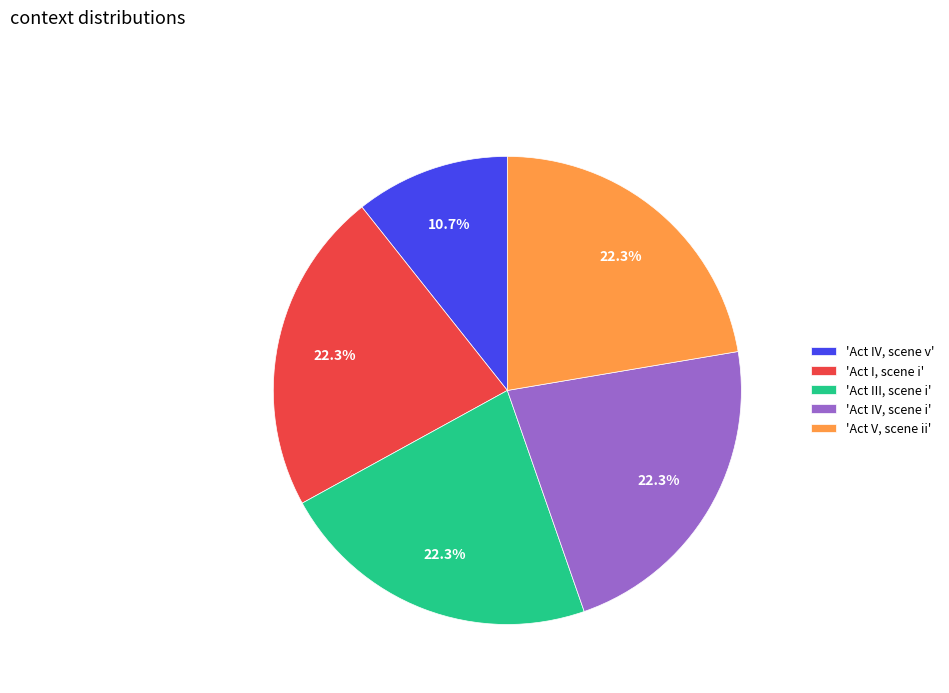

Approximately how many times larger is the value at 'Act IV, scene v' compared to 'Act III, scene i'?

0.5